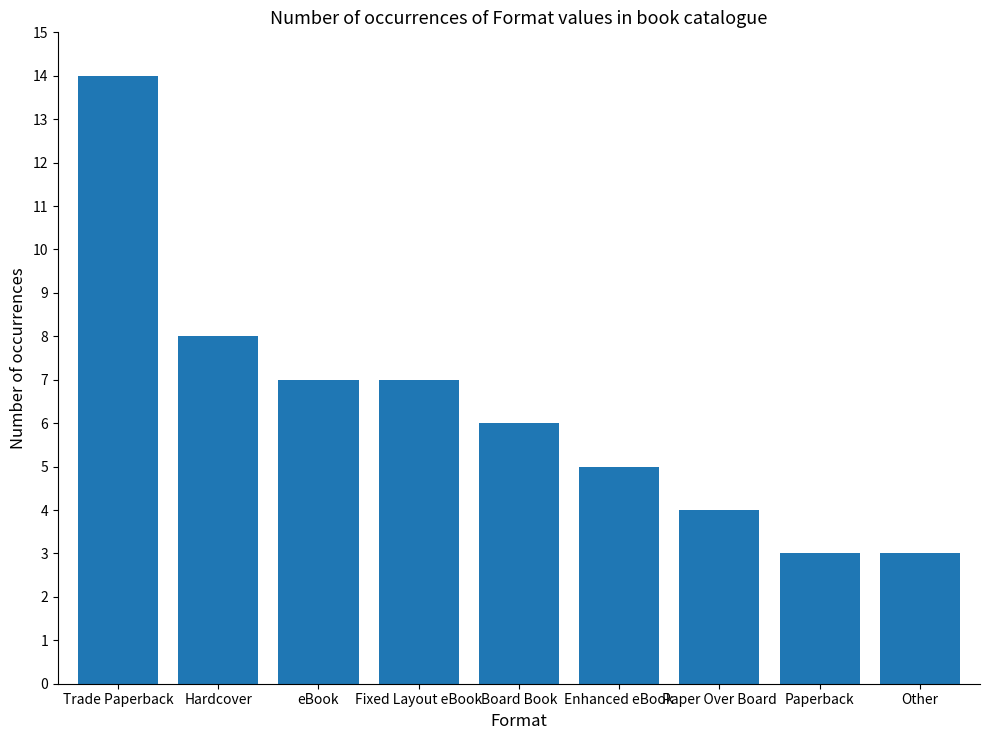

What is the difference between the maximum and second lowest values?

11